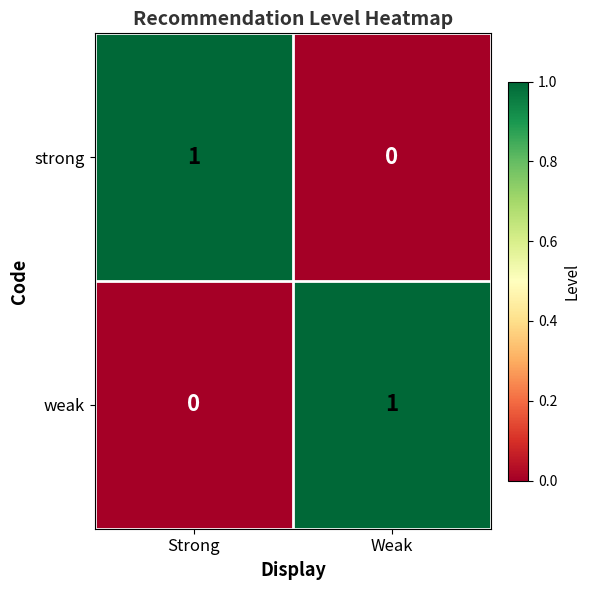

Rank the series at Weak from highest to lowest value.

weak, strong